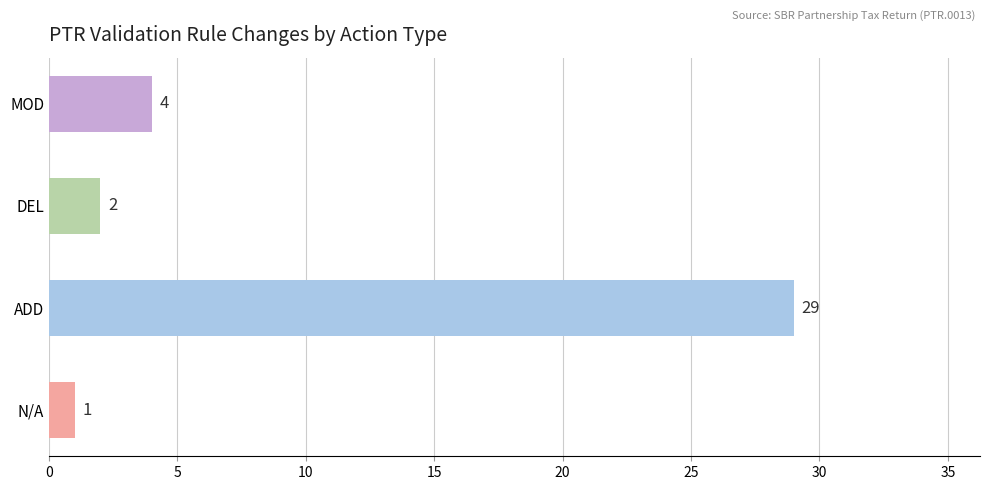

Rank the categories by value from lowest to highest.

N/A, DEL, MOD, ADD